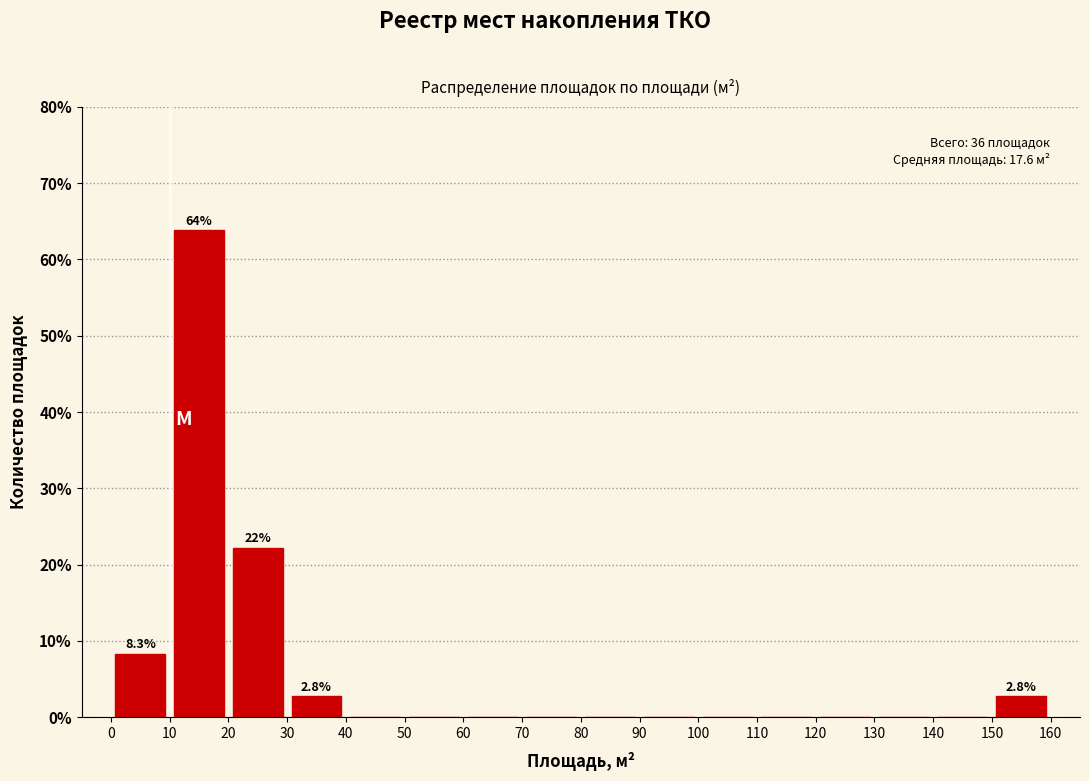

Over which range of the x-axis is the bar tallest?

10 to 20